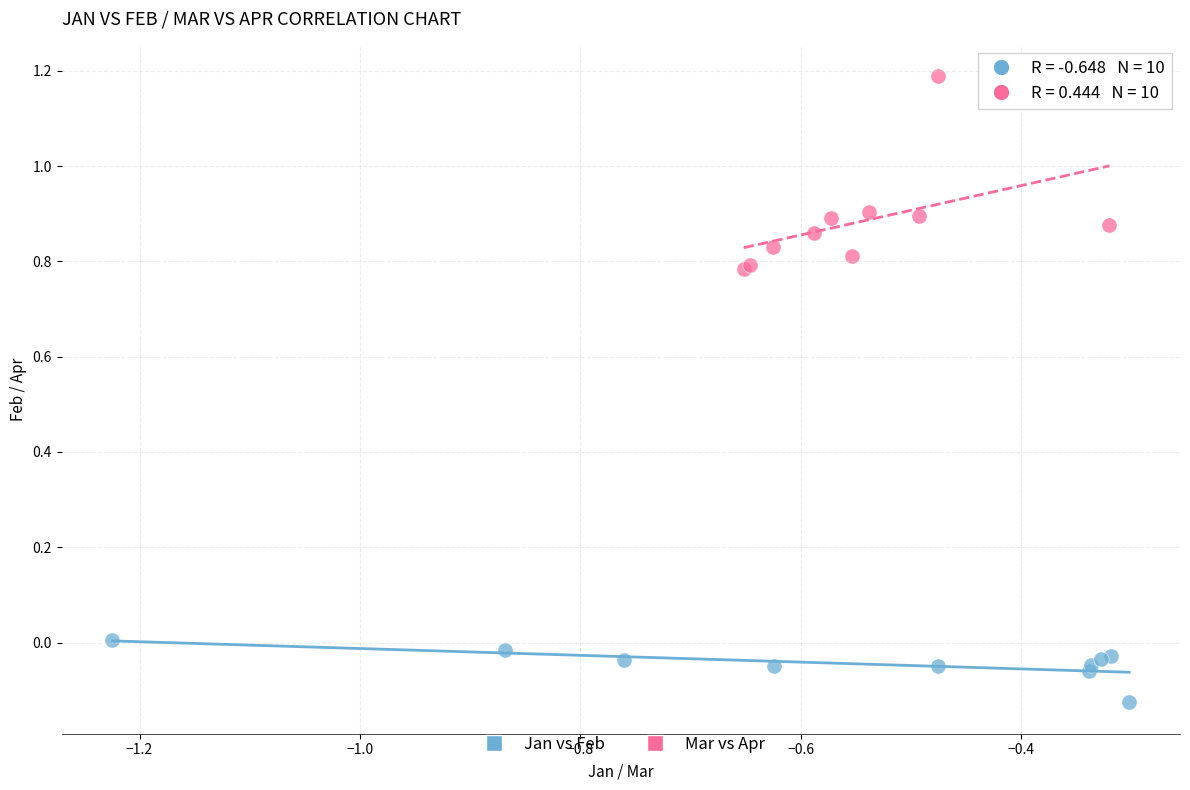

Which series has the largest Y range (max minus min)?

Mar vs Apr